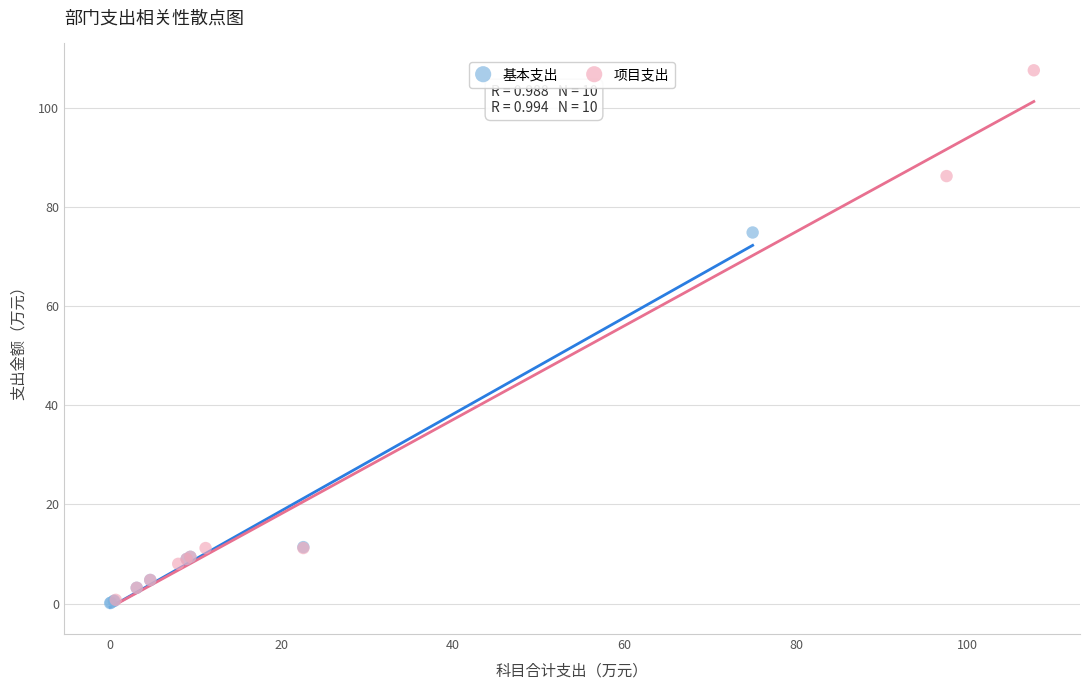

Which series has the largest Y range (max minus min)?

项目支出